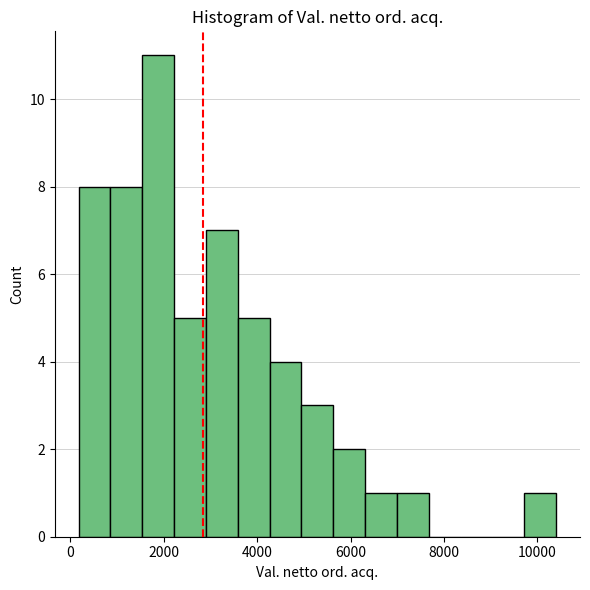

Around what value on the x-axis is the tallest bar? Give the approximate position of its centre, as read against the axis.

1800